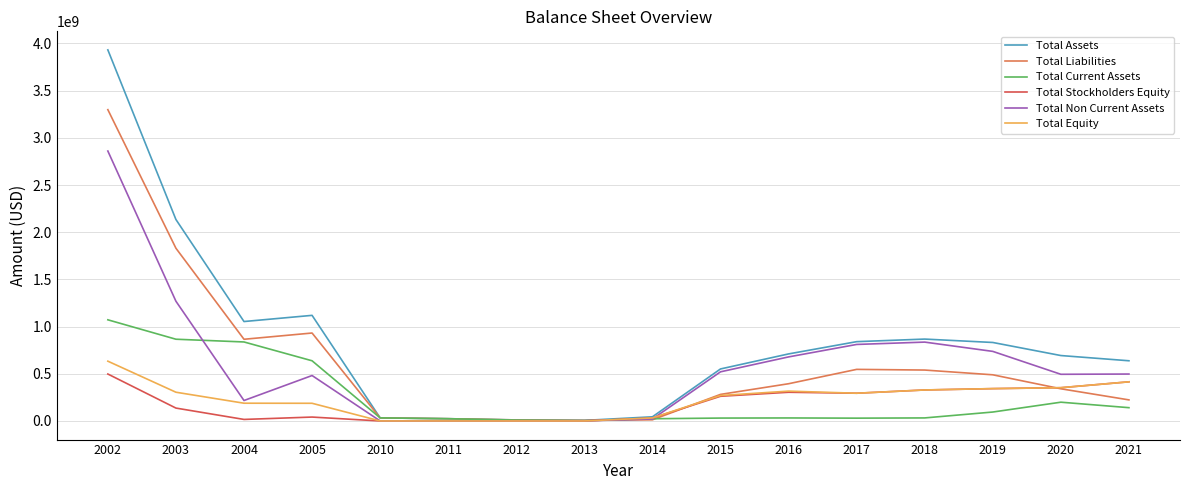

Which series has the largest total across all categories?

Total Assets